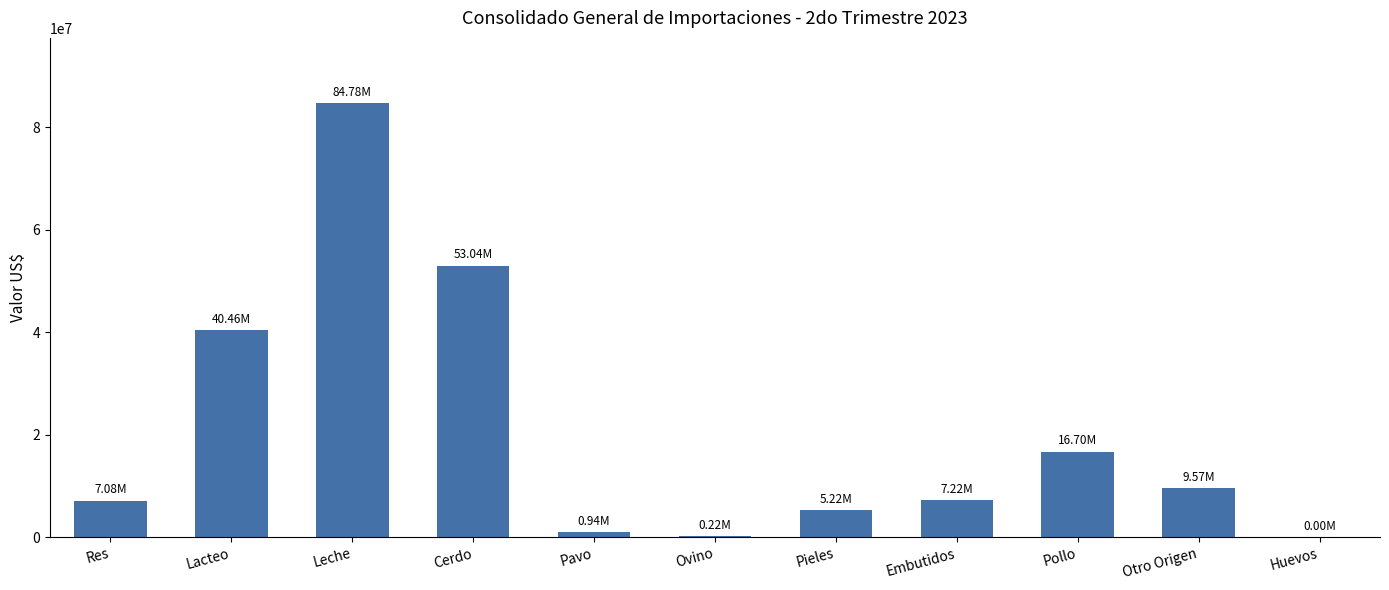

Which category has the highest value across all series?

Leche